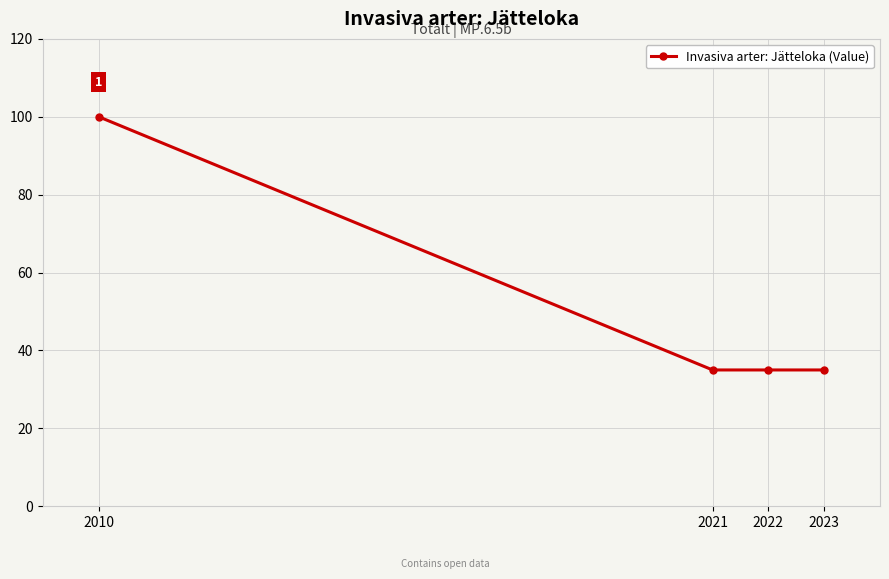

What is the minimum value shown in the chart?

35